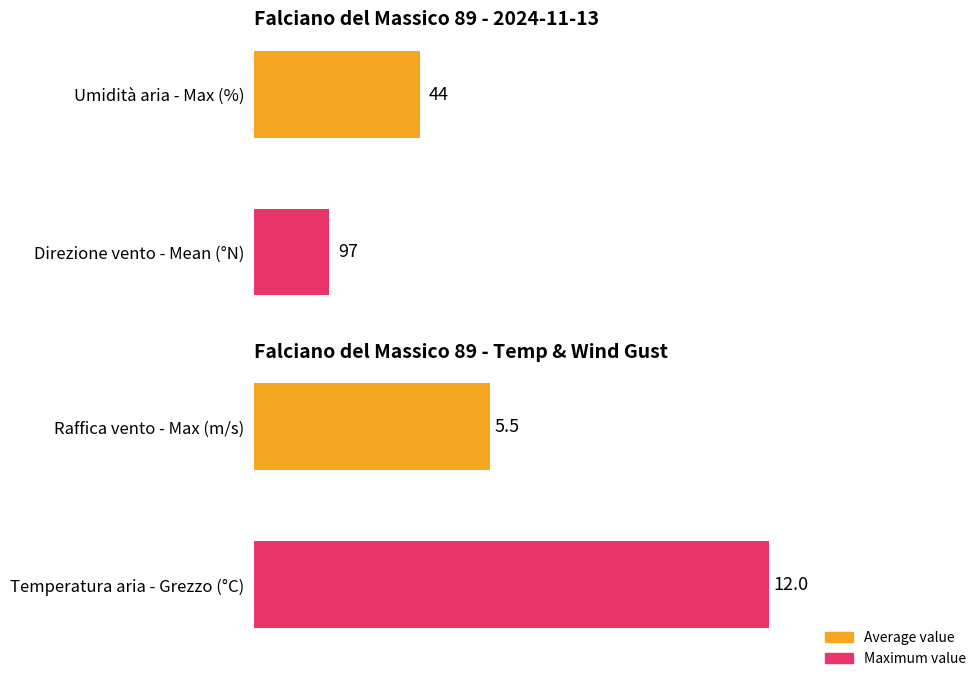

Are the bars horizontal?

Yes